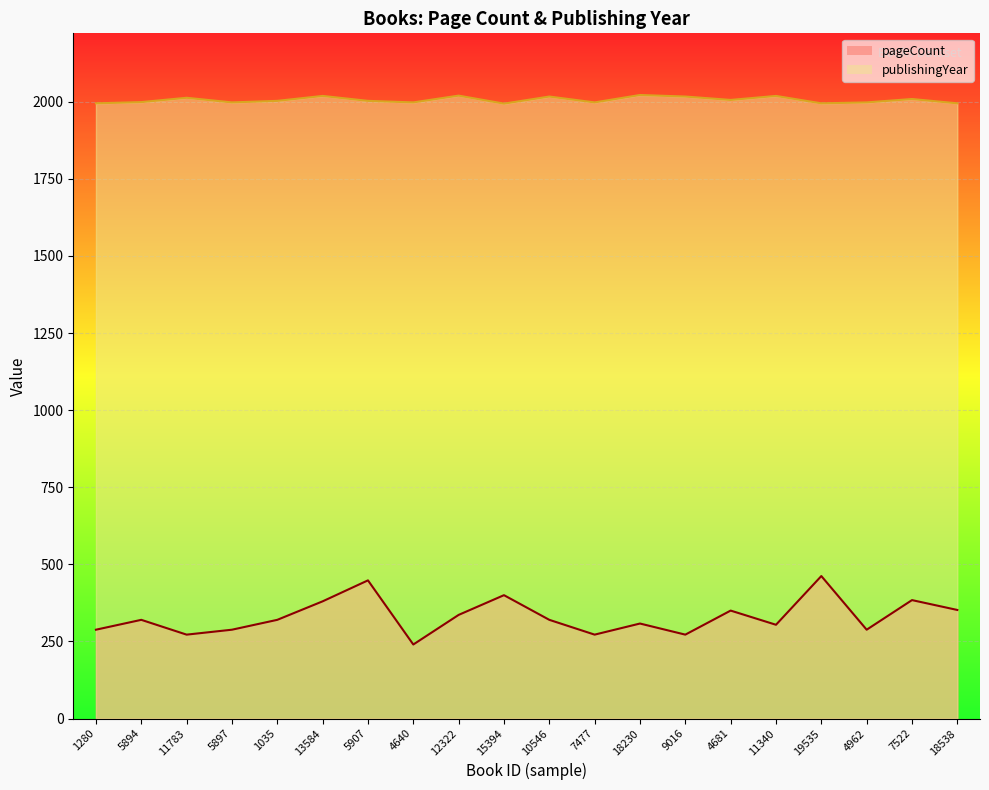

What is the smallest value displayed?

240